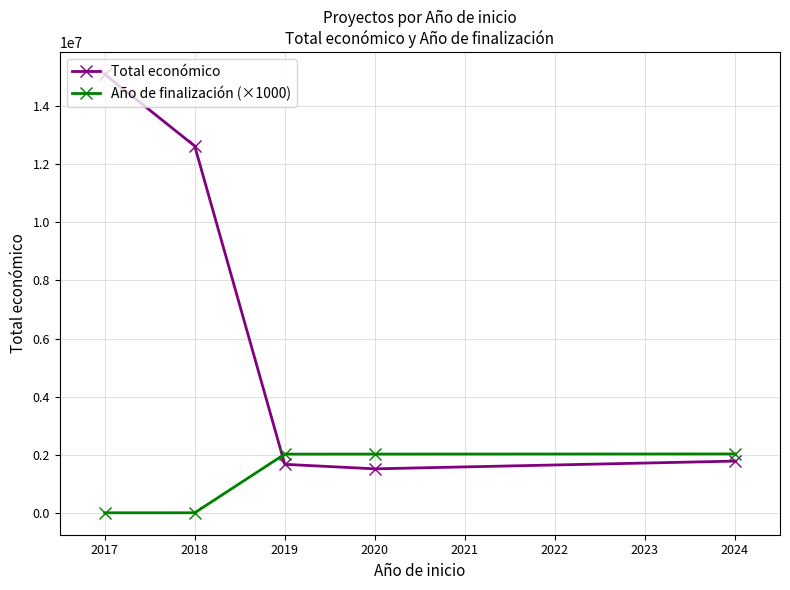

What is the maximum value shown in the chart?

15105600